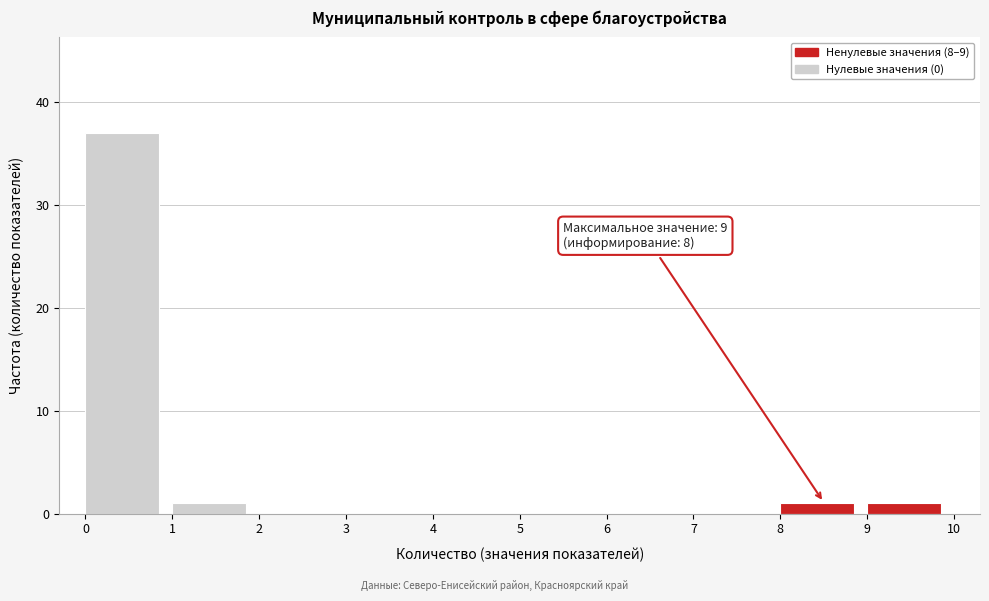

Which range on the x-axis has the tallest bar?

0 to 1